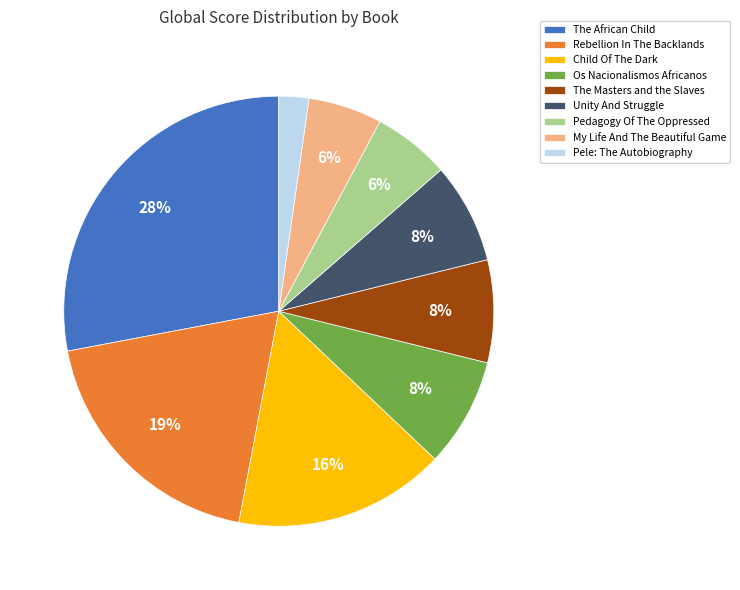

How many segments does this pie chart have?

9